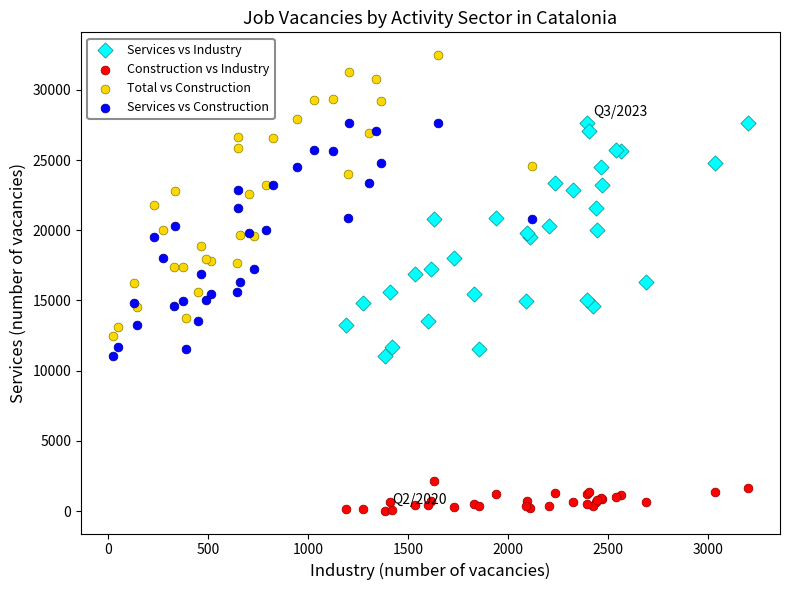

What are all the series names shown in the legend?

Services vs Industry, Construction vs Industry, Total vs Construction, Services vs Construction